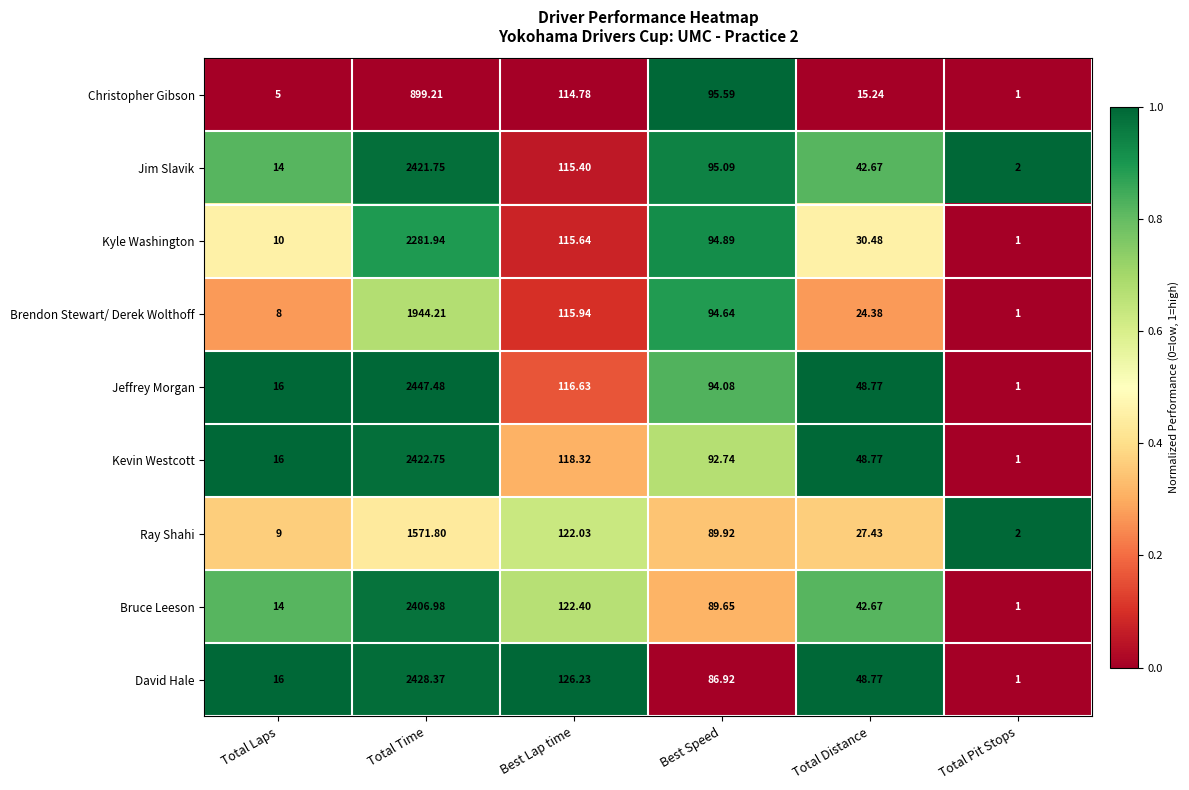

At which category is the sum across all series the highest?

Total Time